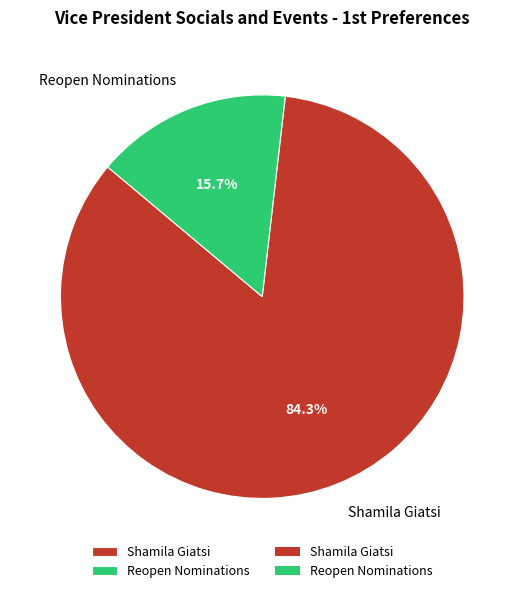

Does Reopen Nominations represent more than half of the total?

No